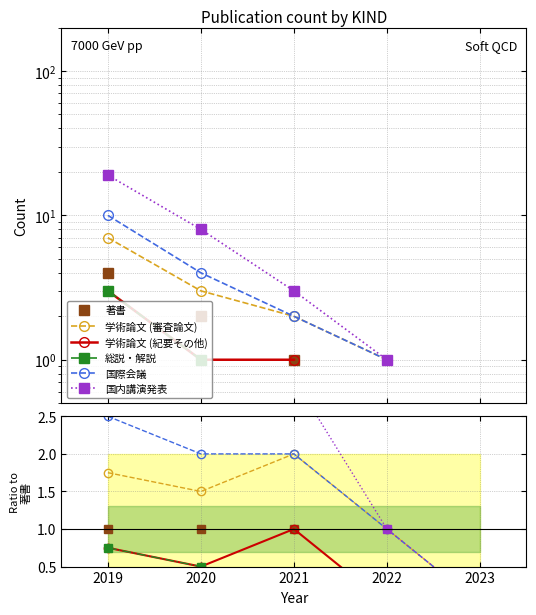

Is it true that 国際会議 equals 1.0 at 2021?

False